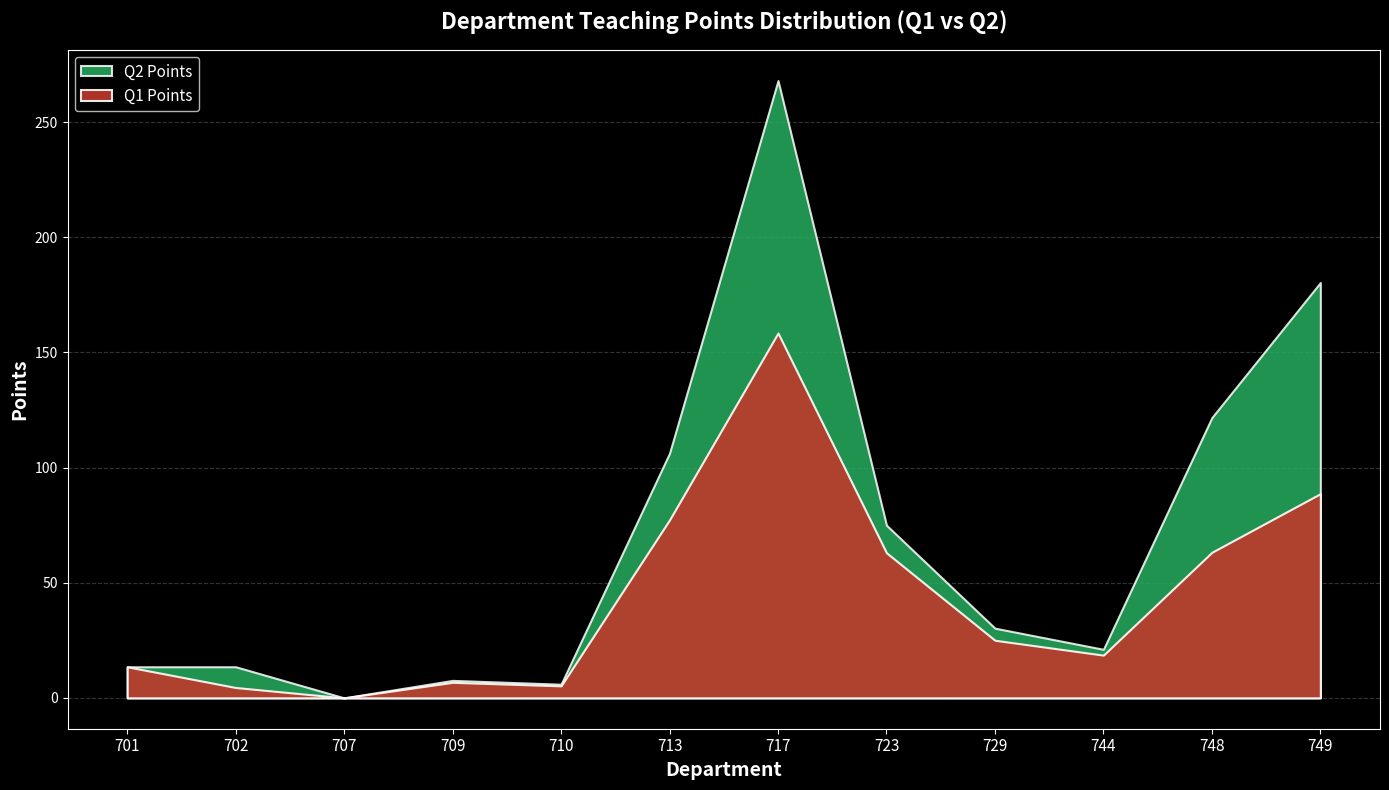

Rank the categories by punts_Q1 value from lowest to highest.

707, 702, 710, 709, 701, 744, 729, 723, 748, 713, 749, 717